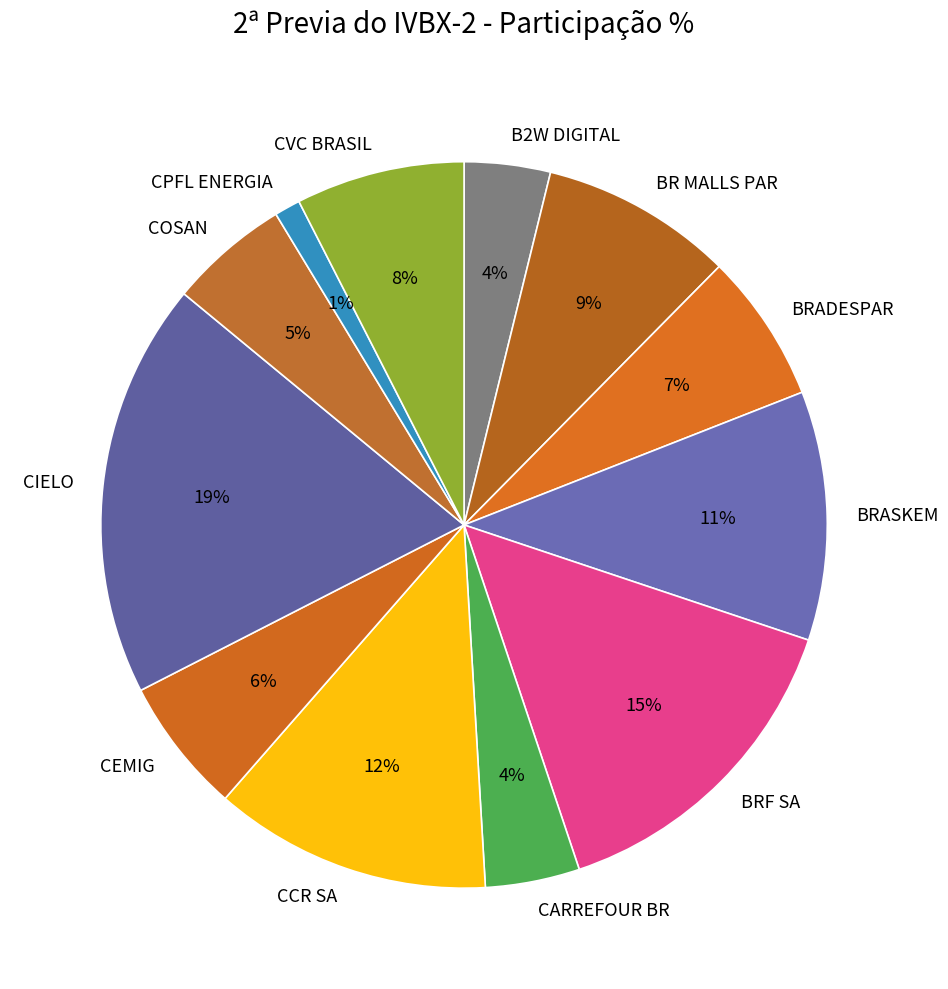

Between B2W DIGITAL and COSAN, which is larger?

COSAN